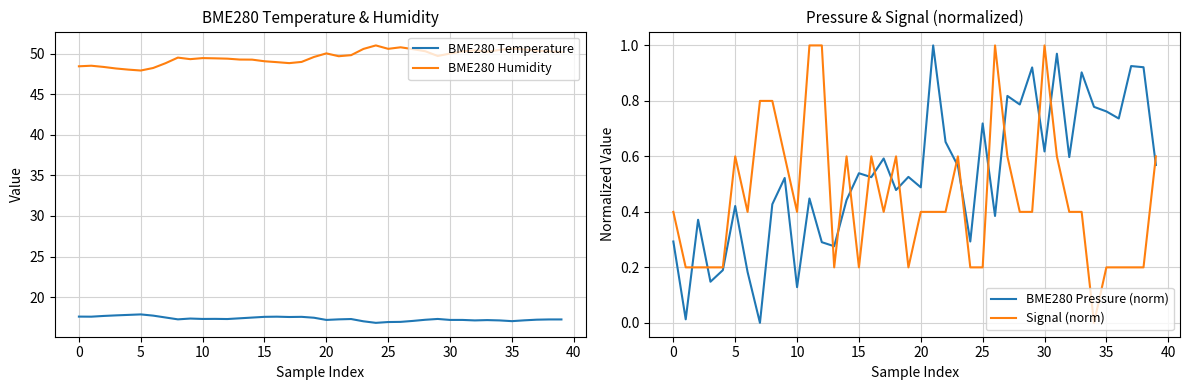

What is the spread (max minus min) of values at 29?

49.3